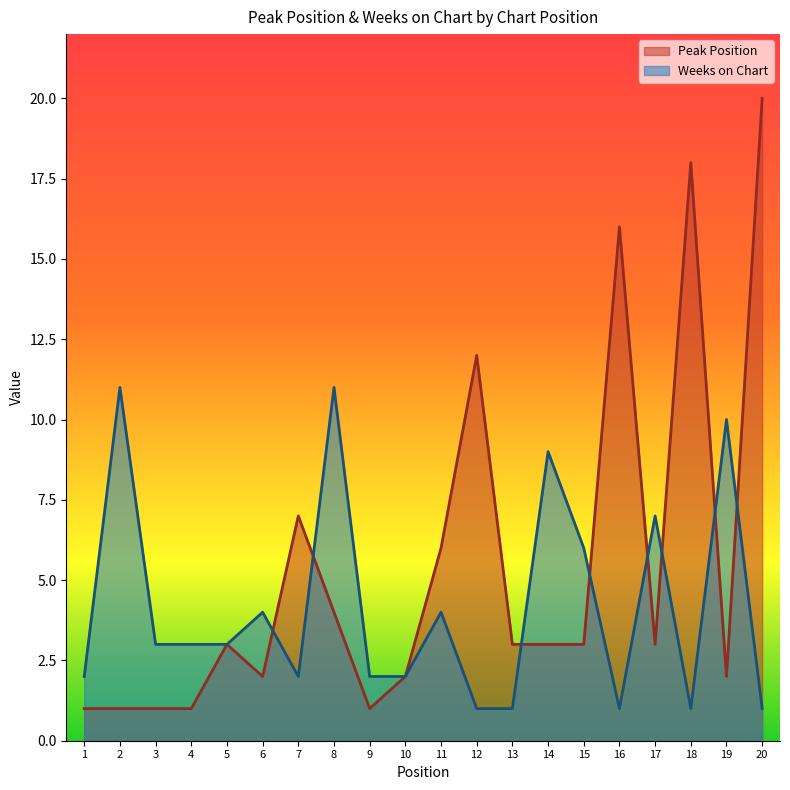

At which category does Weeks on Chart reach its first local peak?

2